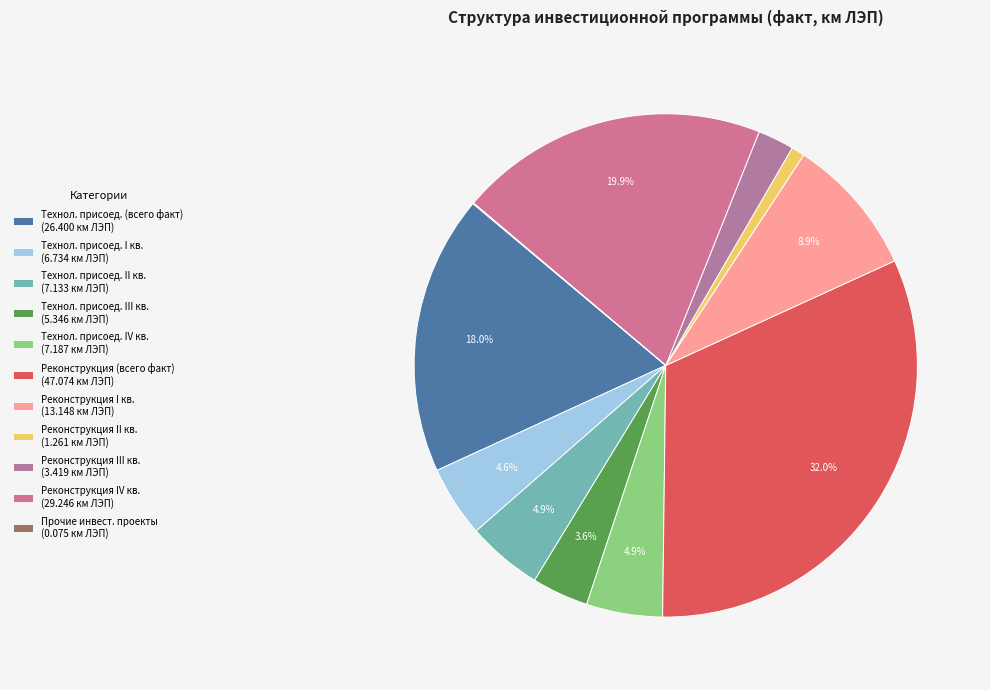

To the nearest percent, what is the difference between the largest and smallest slice percentages?

32%